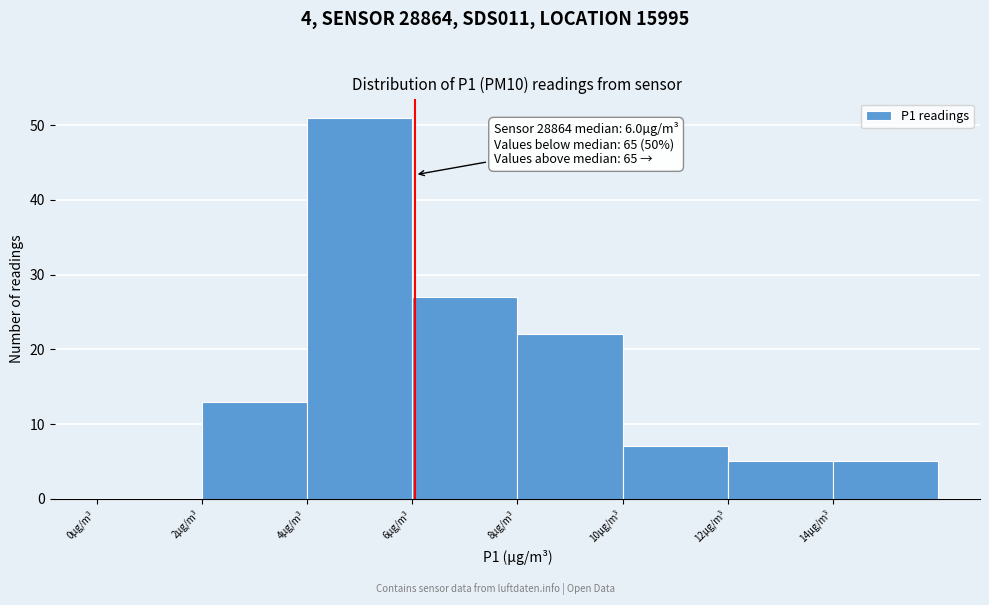

Which range on the x-axis has the tallest bar?

4 to 6